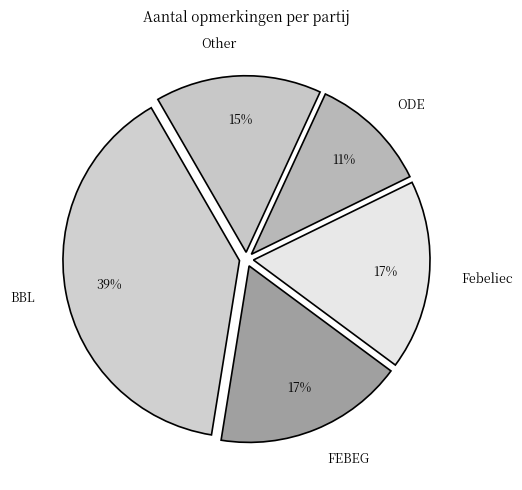

Combined, do Febeliec and ODE account for over 50%?

No